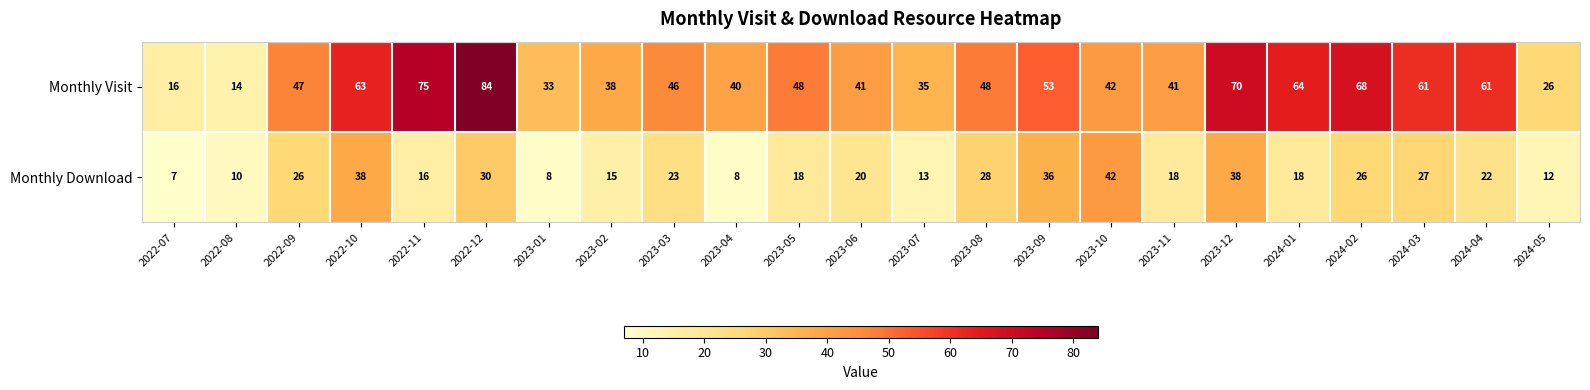

What is the difference between the highest and lowest values at 2023-01?

25